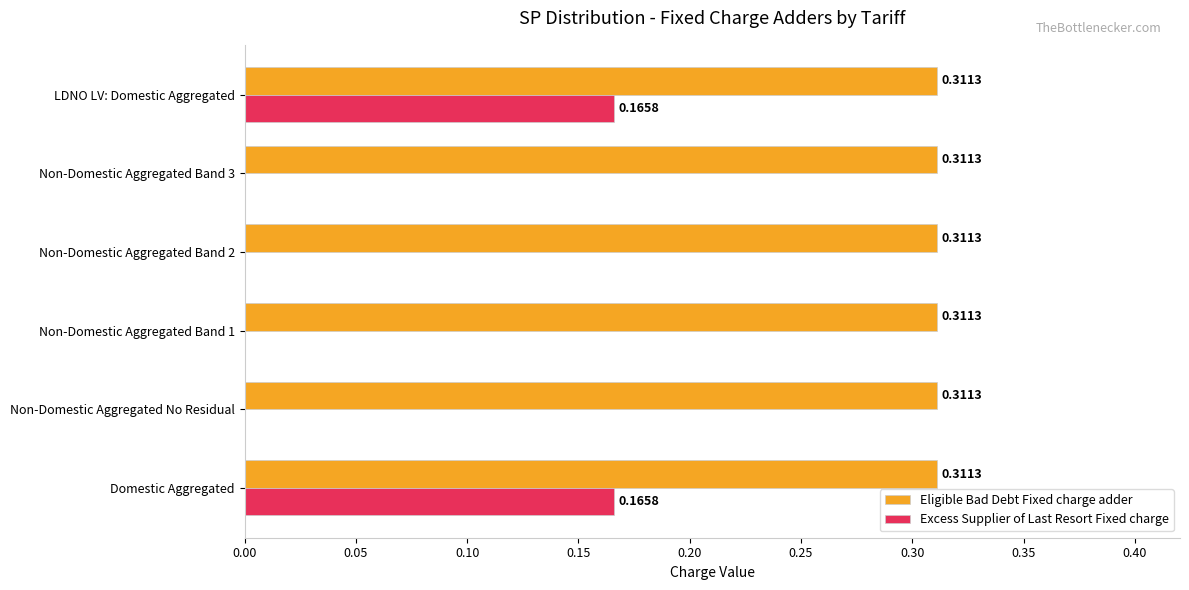

What are all the series names shown in the legend?

Eligible Bad Debt Fixed charge adder, Excess Supplier of Last Resort Fixed charge